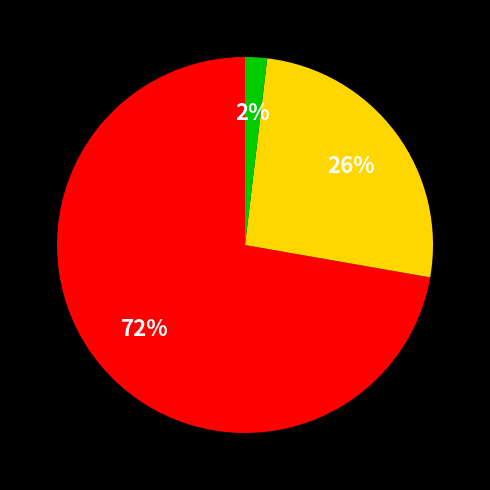

To the nearest percent, what is the average slice percentage?

33%